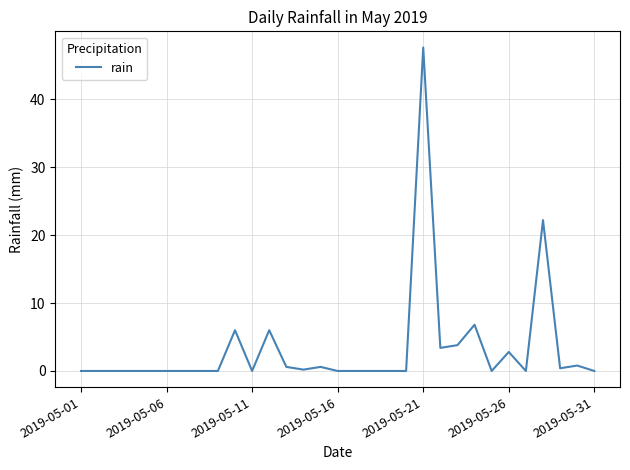

What is the difference between the maximum and minimum values?

47.6